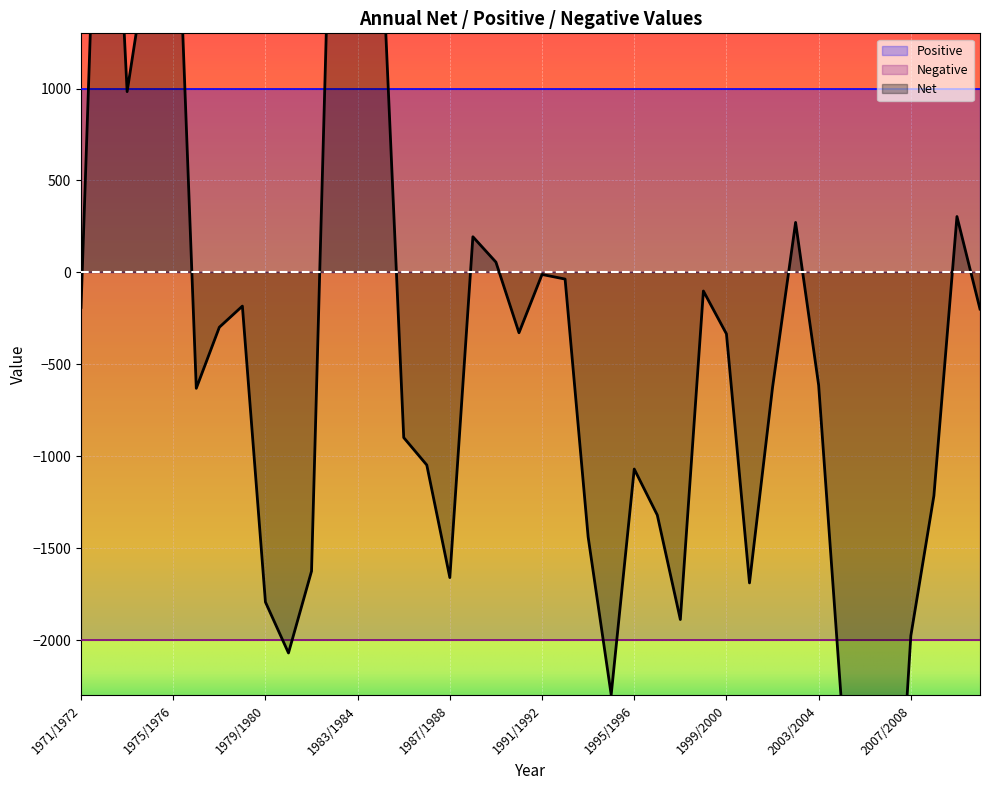

Between 1987/1988 and 1984/1985, which is larger?

1984/1985